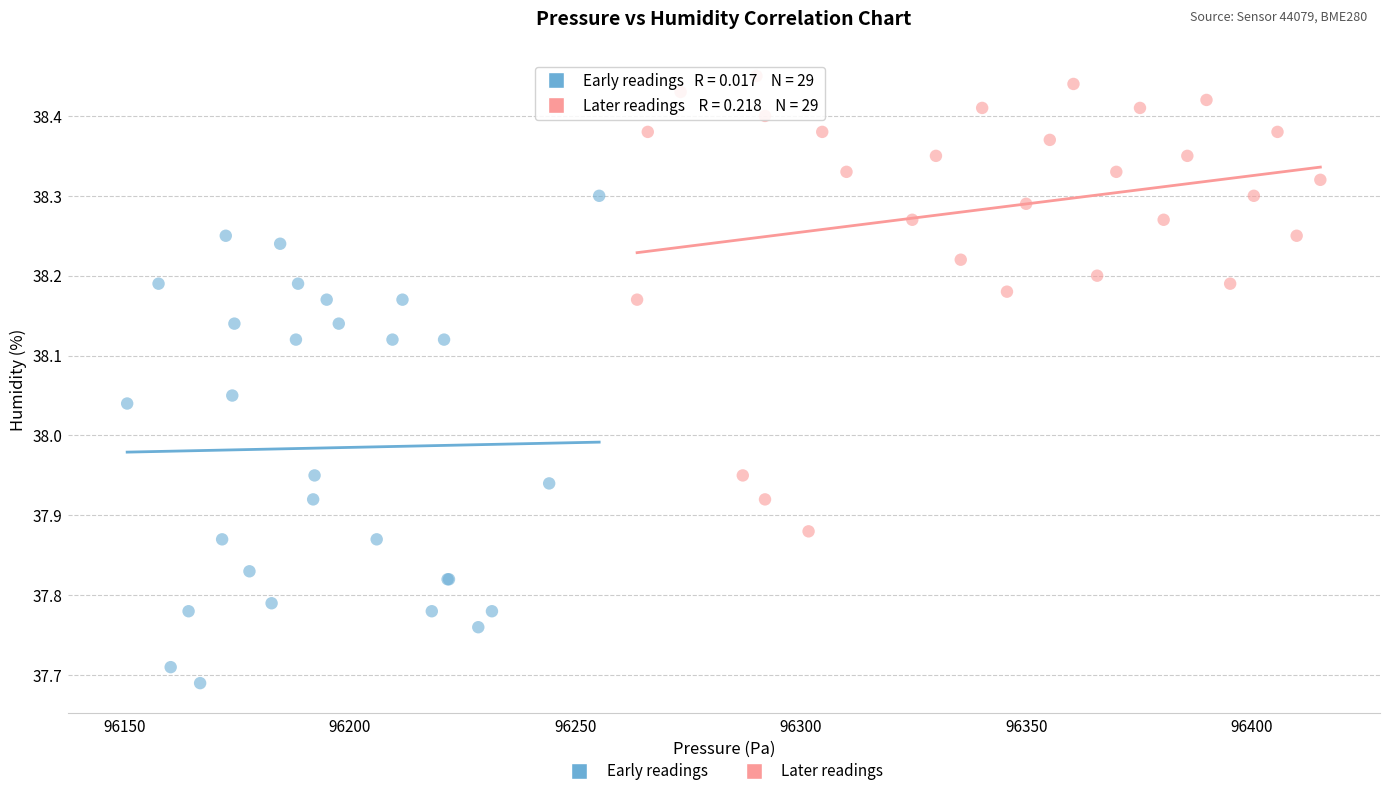

Which series contains the lowest Y value?

Early readings